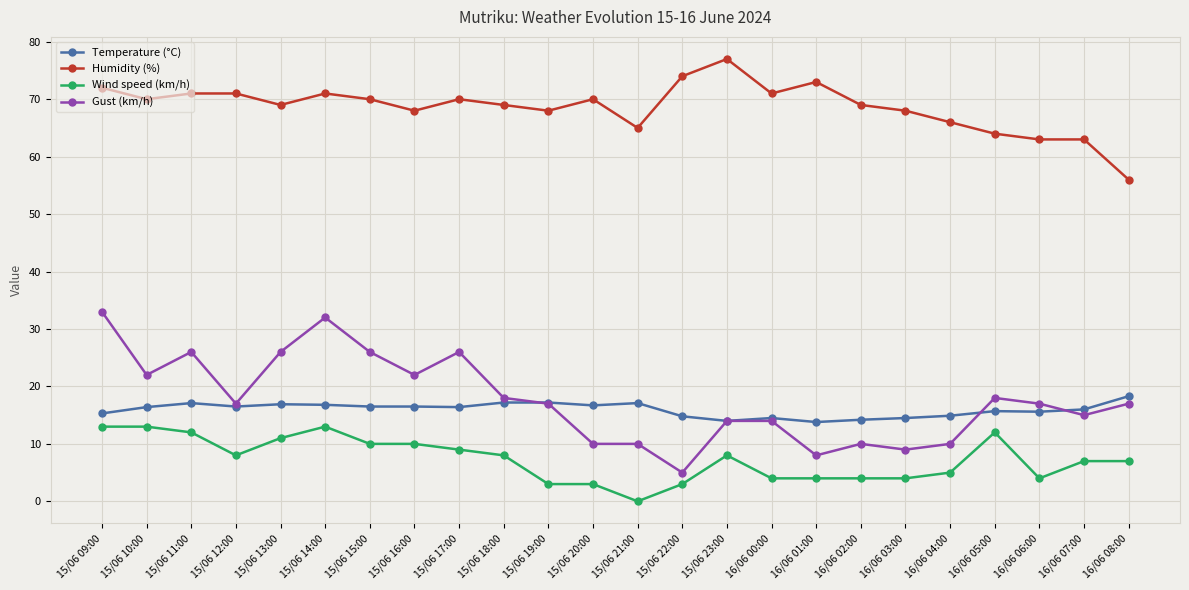

Is this an area chart (filled region under the line)?

No